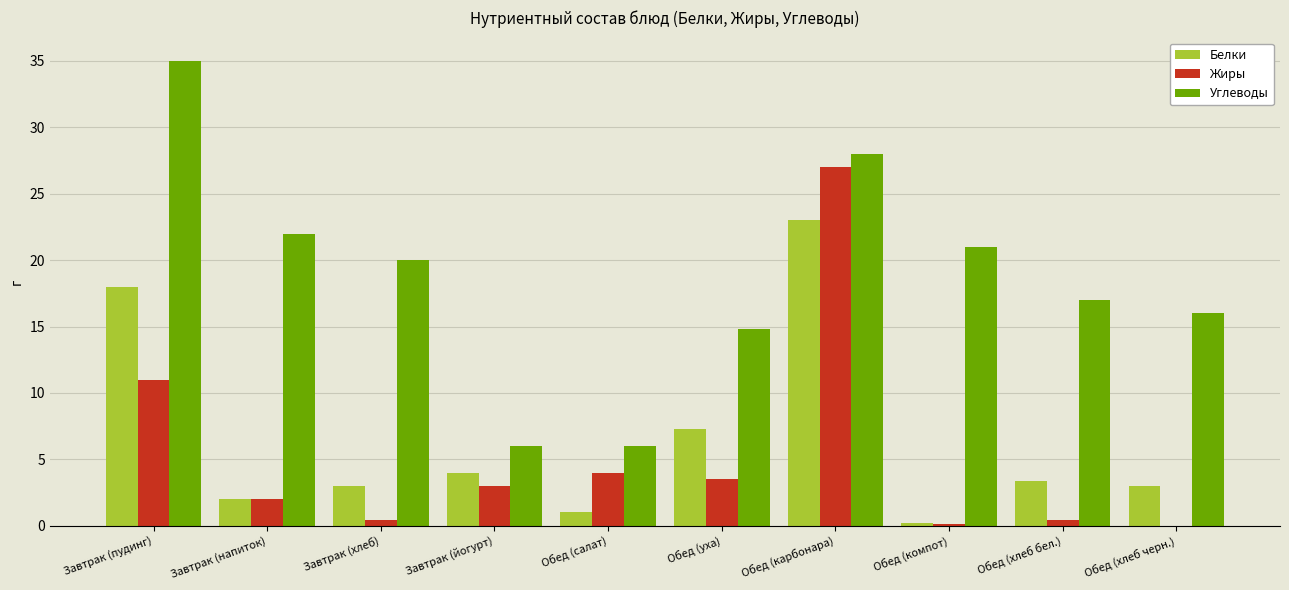

What are all the series names shown in the legend?

Белки, Жиры, Углеводы